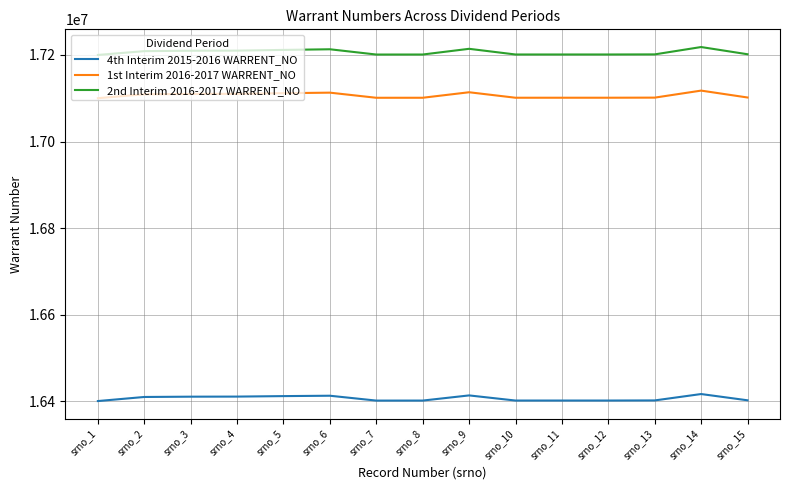

True or false: 2nd Interim 2016-2017 WARRENT_NO and 4th Interim 2015-2016 WARRENT_NO intersect in this chart.

False